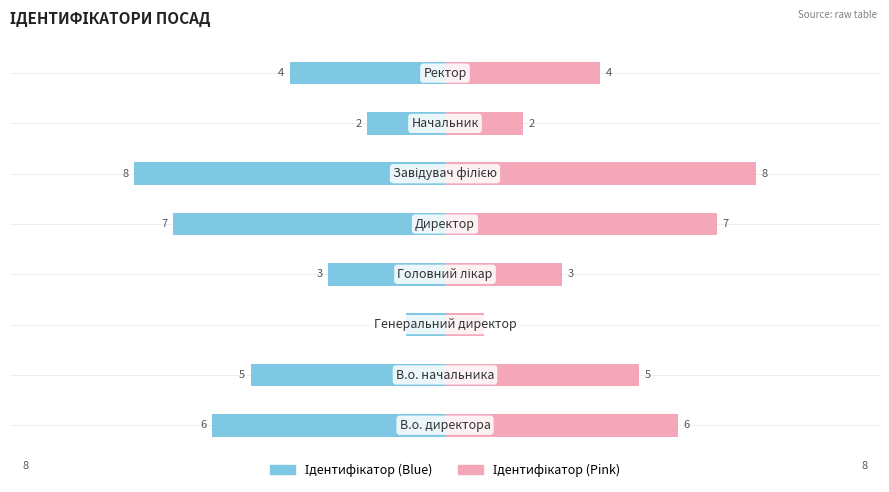

Reading left to right, what are all the values shown in this chart?

Ідентифікатор (лівий): −12.5=-6	−10.0=-5	−7.5=-1	−5.0=-3	−2.5=-7	0.0=-8	2.5=-2	5.0=-4
Ідентифікатор (правий): −12.5=6	−10.0=5	−7.5=1	−5.0=3	−2.5=7	0.0=8	2.5=2	5.0=4